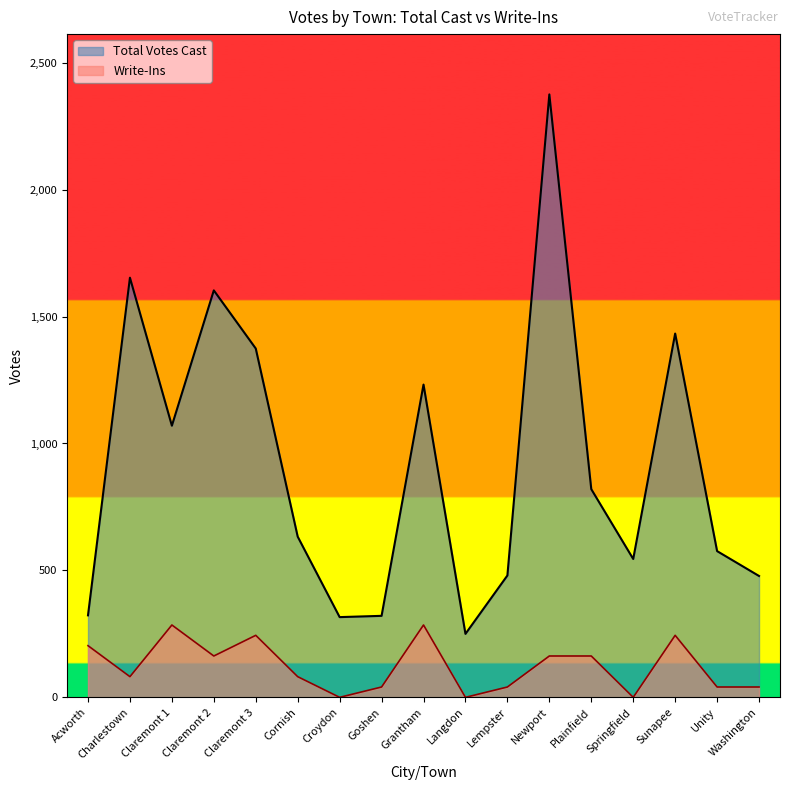

Between Grantham and Washington, which is larger?

Grantham